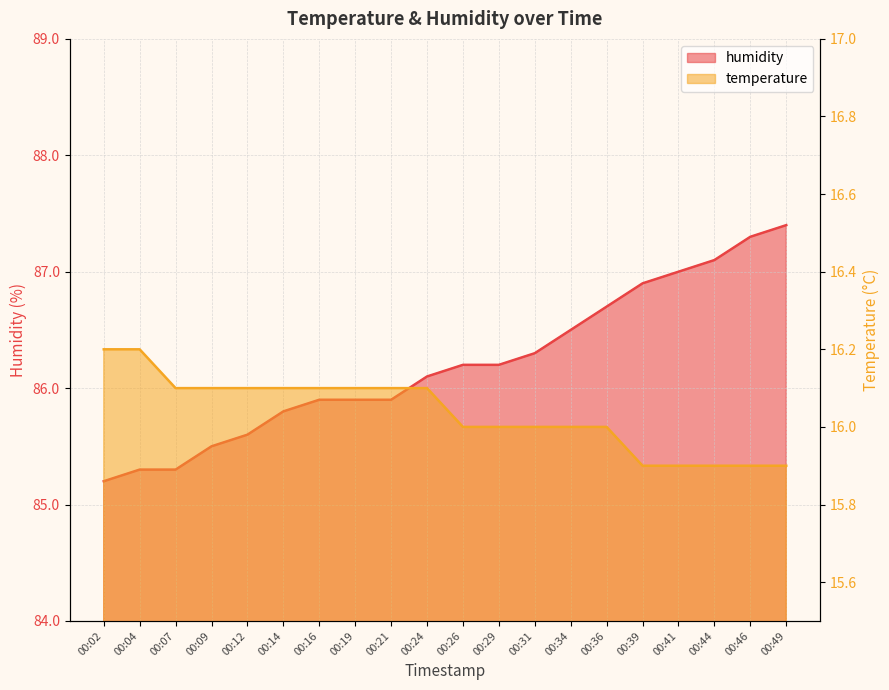

Rank the series by their average value, from lowest to highest.

temperature, humidity